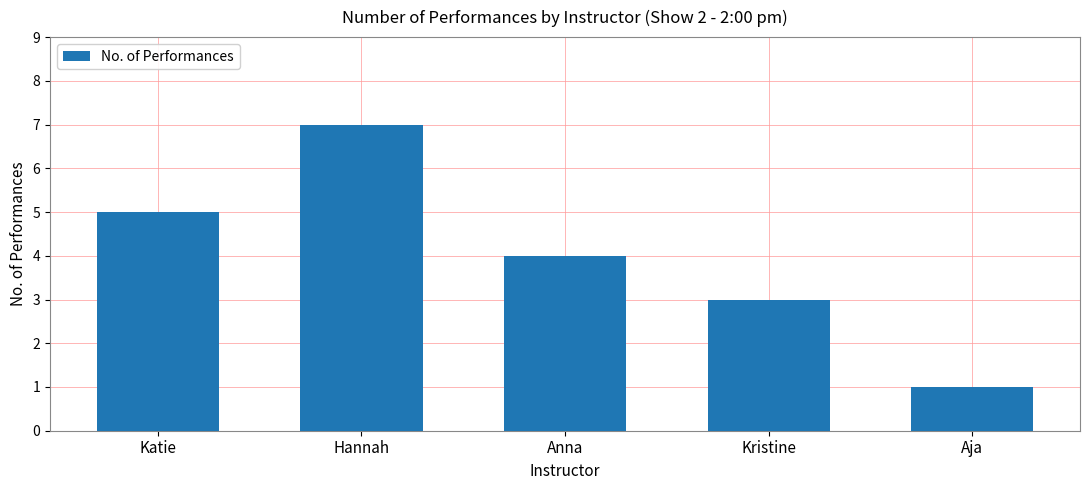

What is the approximate value at Kristine?

3